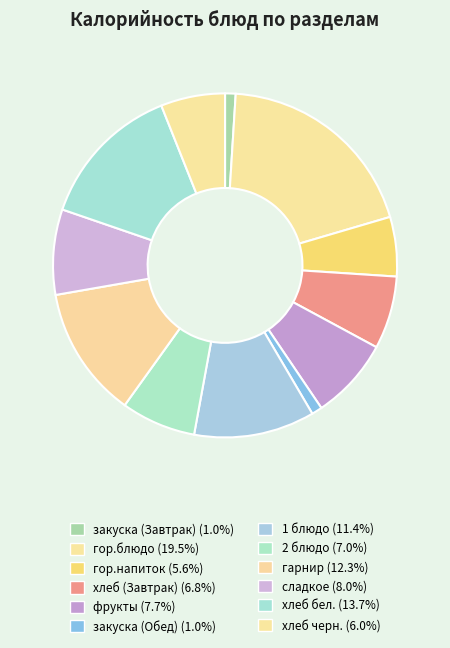

To the nearest percent, what is the difference between the хлеб (Завтрак) and хлеб черн. slice percentages?

1%